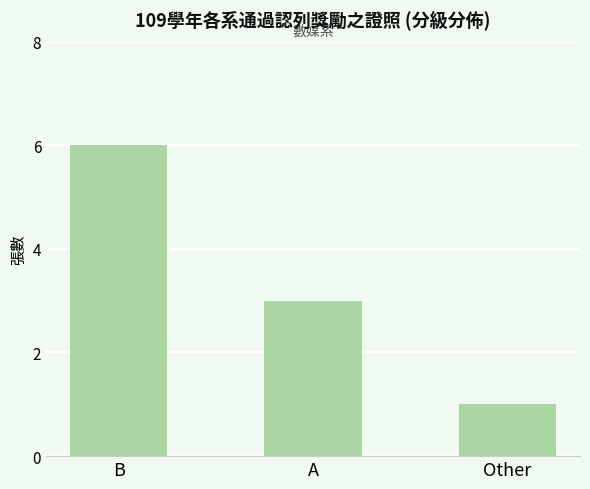

Which has a higher value, B or Other?

B